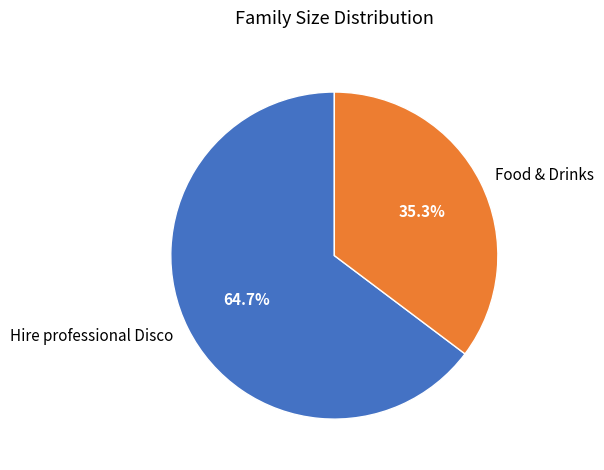

Does any single category account for the majority?

Yes